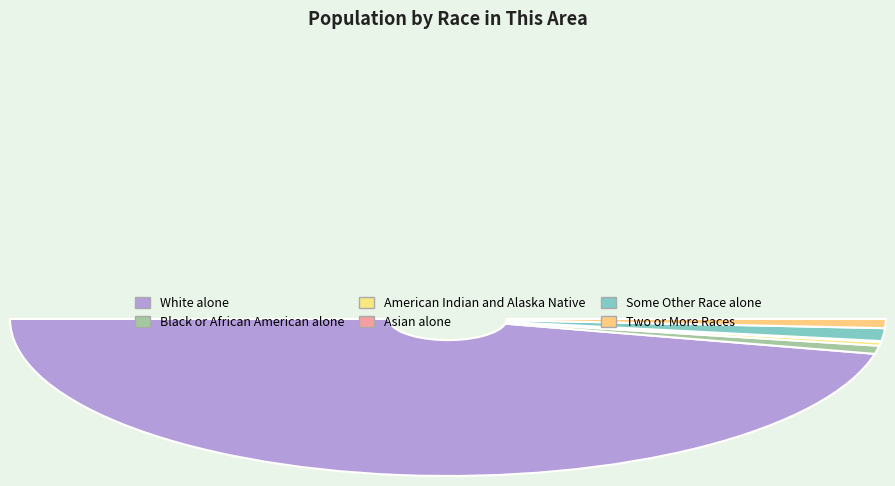

Which slice is the smallest?

Asian alone